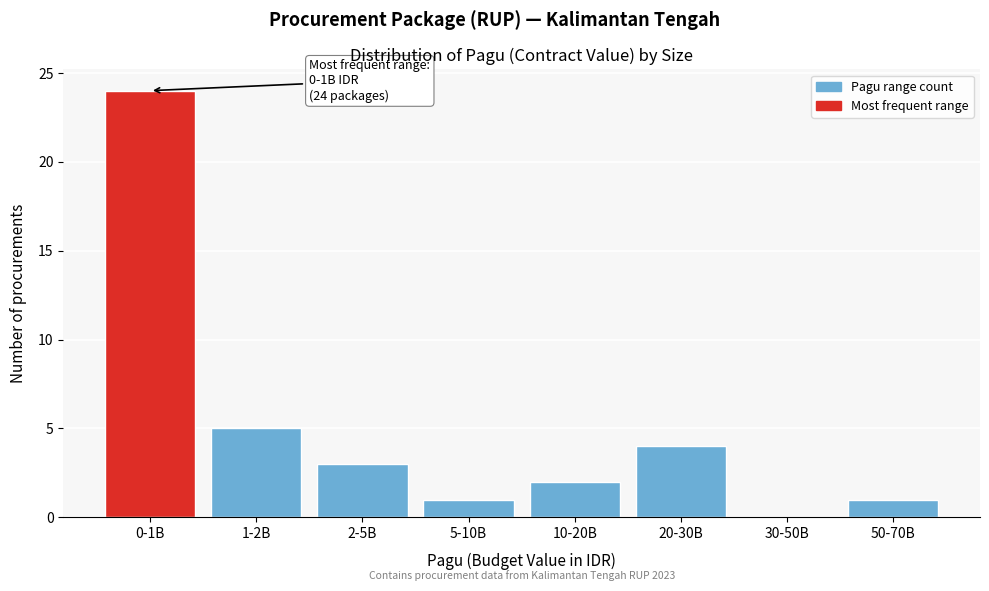

Reading right to left, transcribe all the data shown in this chart.

50-70B=1	30-50B=0	20-30B=4	10-20B=2	5-10B=1	2-5B=3	1-2B=5	0-1B=24